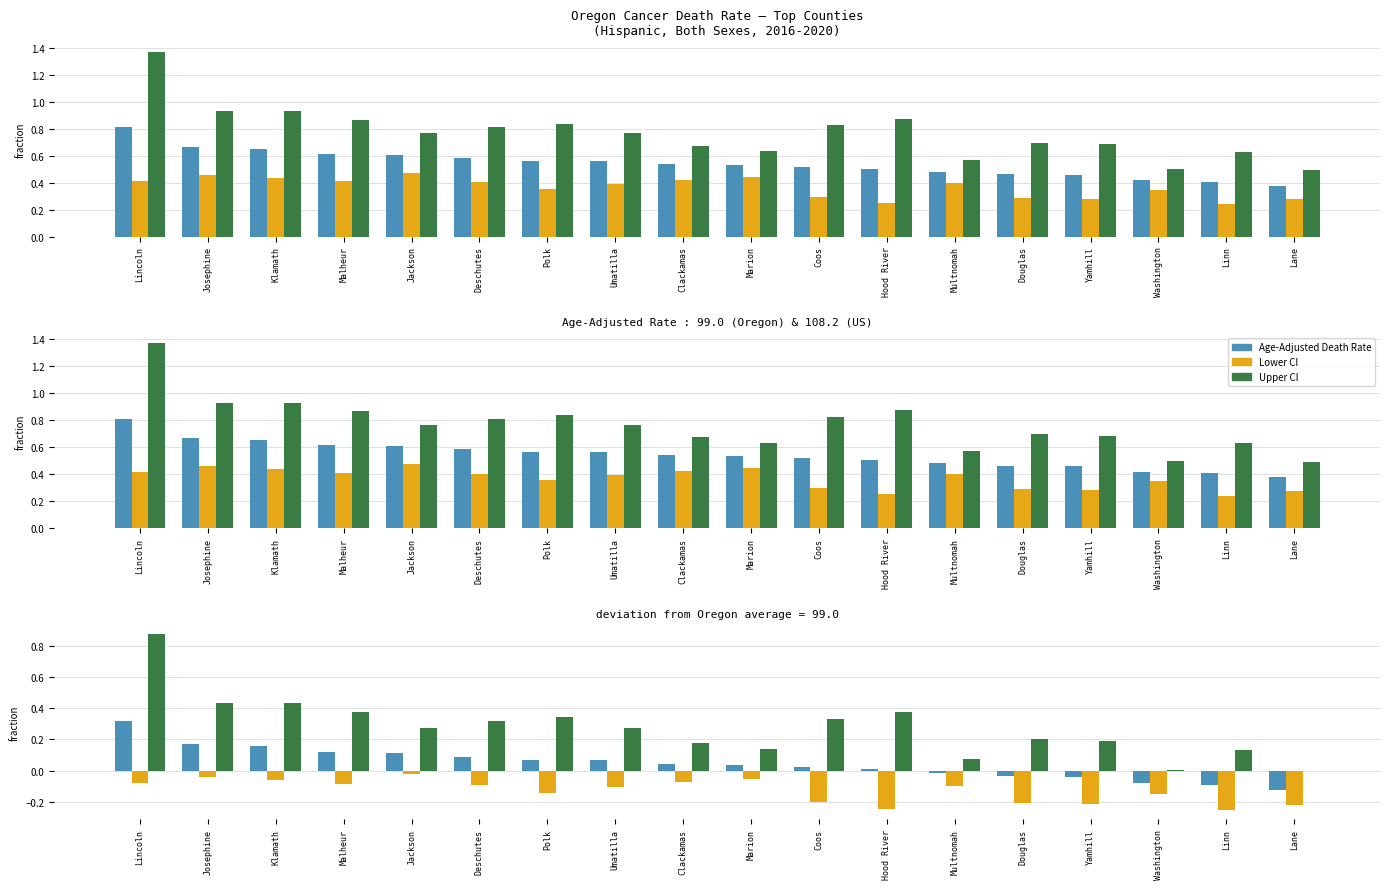

What is the difference between the Lower CI values at Malheur and Washington?

0.1